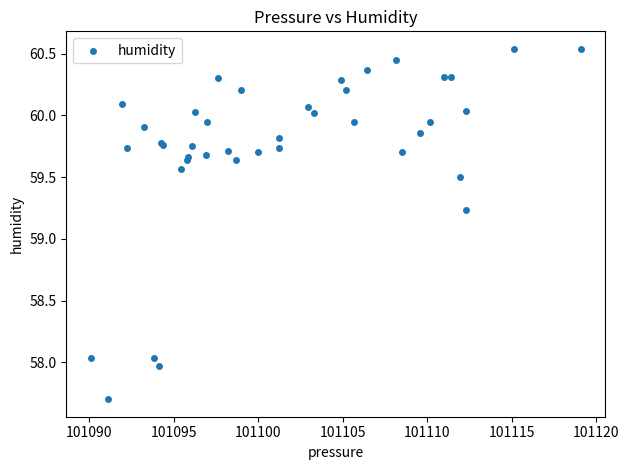

What Y value in the scatter plot is closest to 59?

59.2